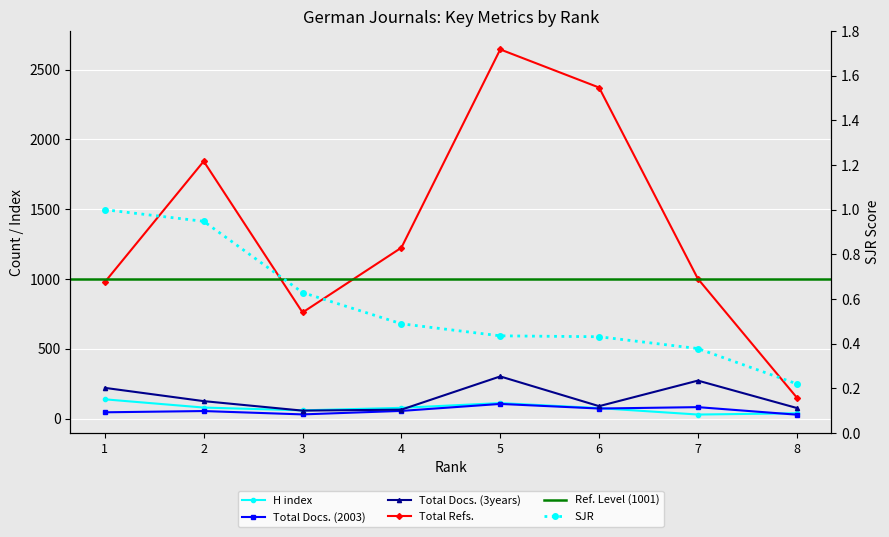

Which category has the lowest value in the H index series?

7